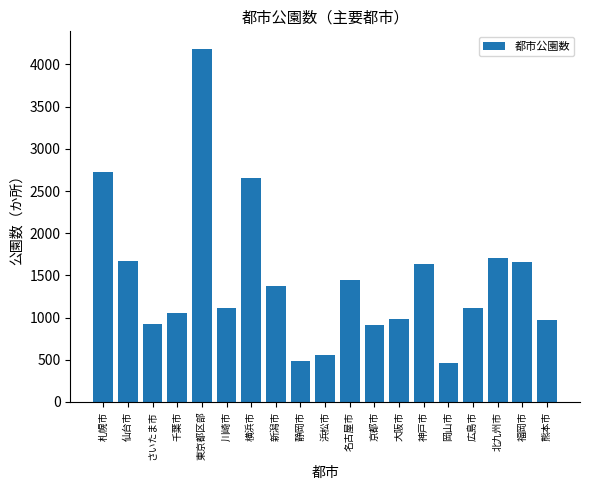

The value at 新潟市 is 1370. True or false?

True